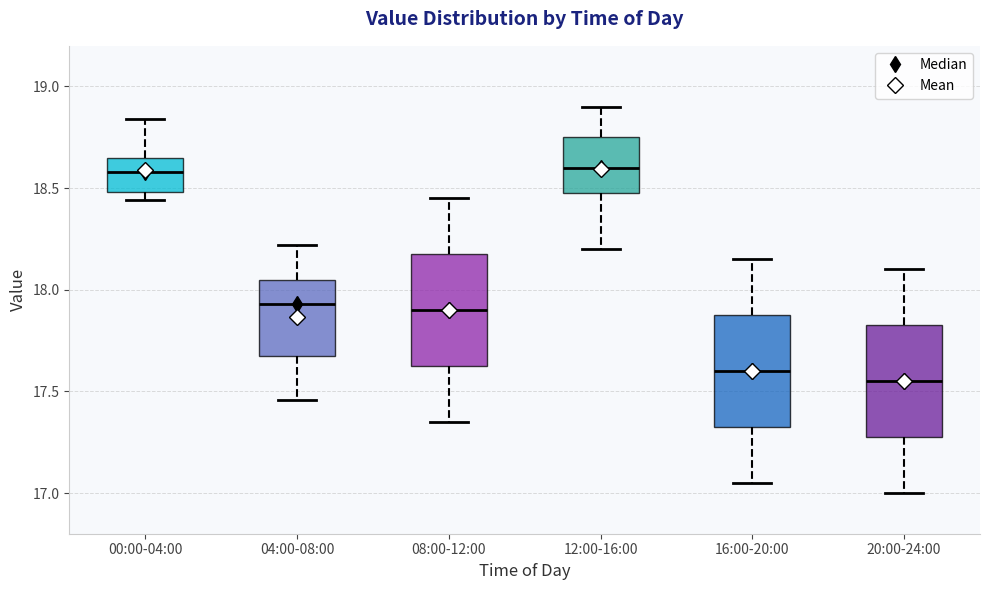

Where does the lower whisker of the box for 12:00-16:00 end on the y-axis? The values are not printed on the chart, so give them approximately, as read against the axis.

18.20